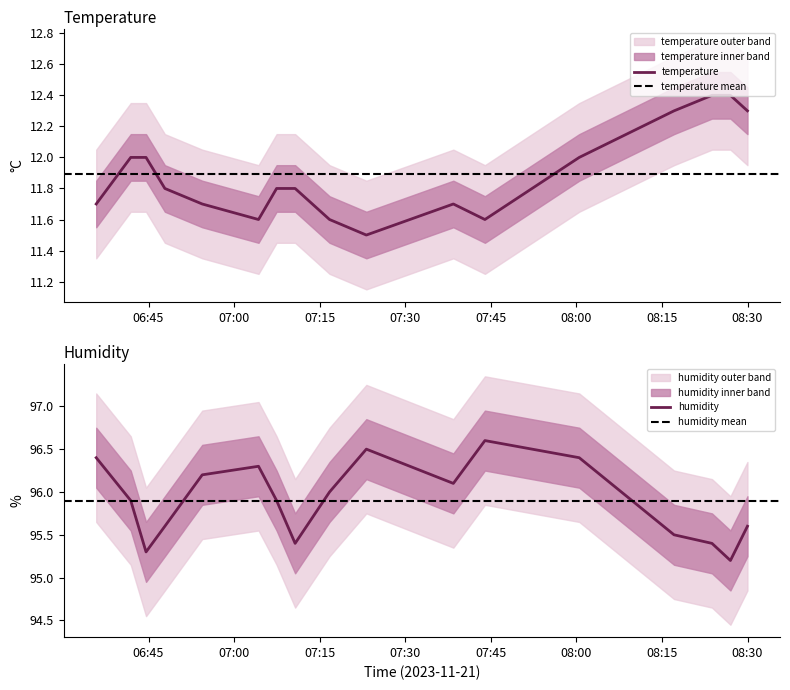

Which series has the largest range (max minus min)?

humidity